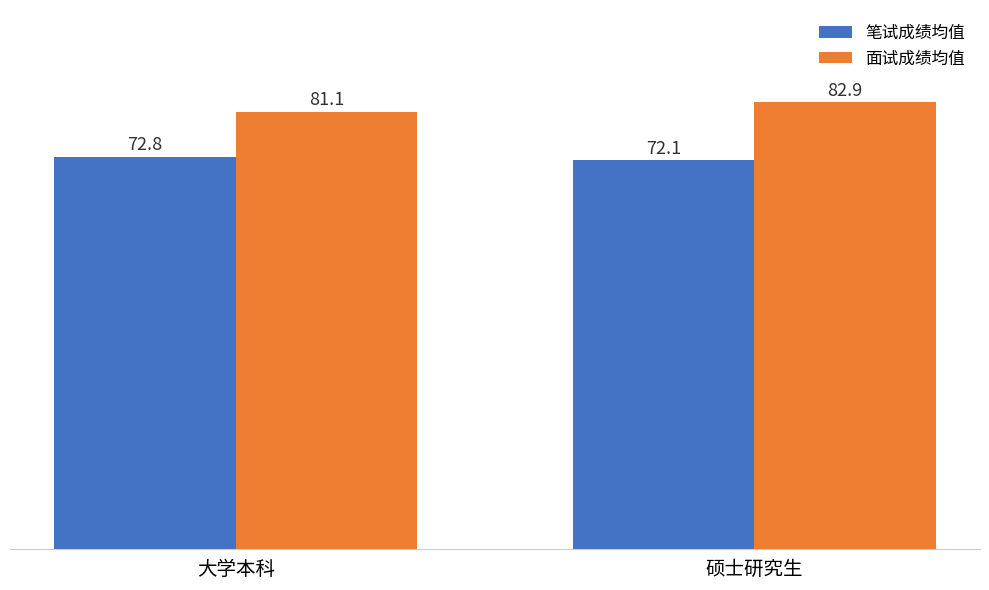

What is the sum of the 面试成绩均值 values at 大学本科 and 硕士研究生?

164.0